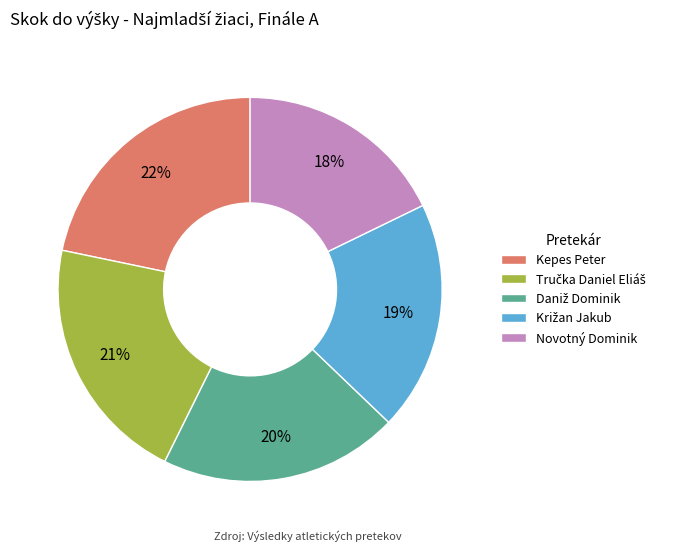

To the nearest percent, what is the difference between the largest and smallest slice percentages?

4%